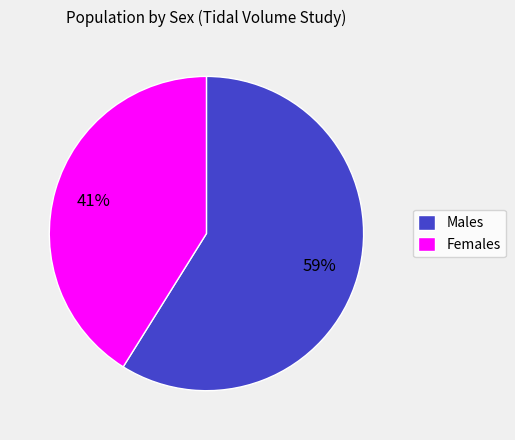

The Females slice represents 33% of the pie. True or false?

False